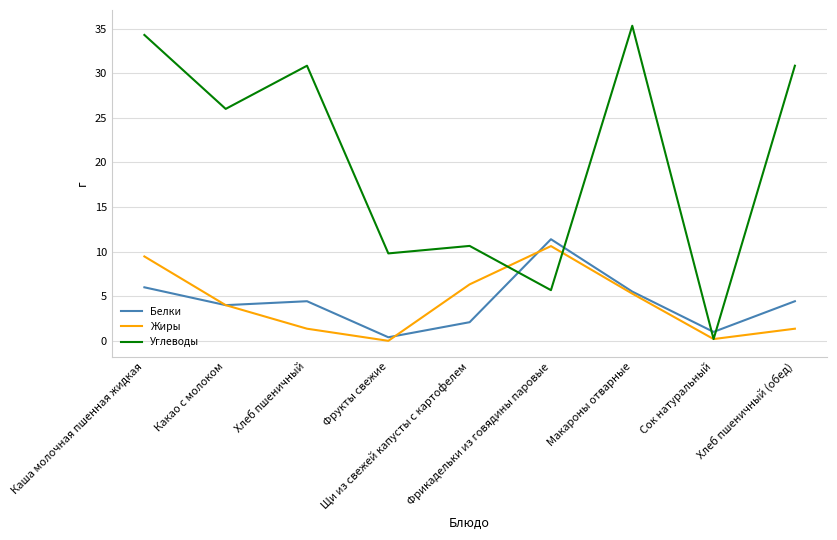

Count the number of data series in this chart.

3